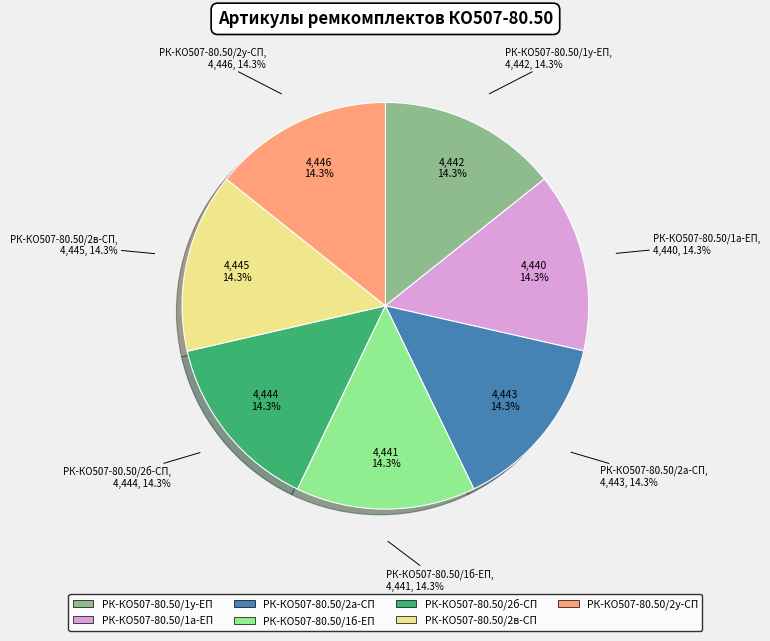

To the nearest percent, what portion does РК-КО507-80.50/1б-ЕП represent?

14%